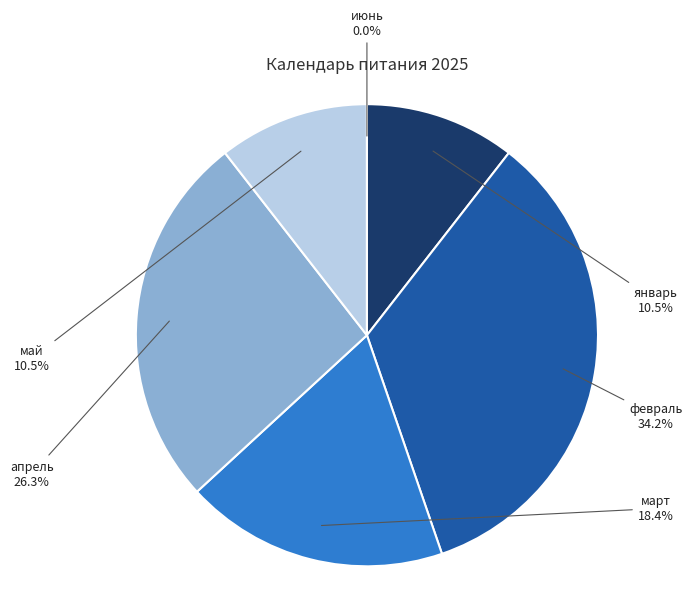

Rank the categories by value from lowest to highest.

июнь, январь, май, март, апрель, февраль